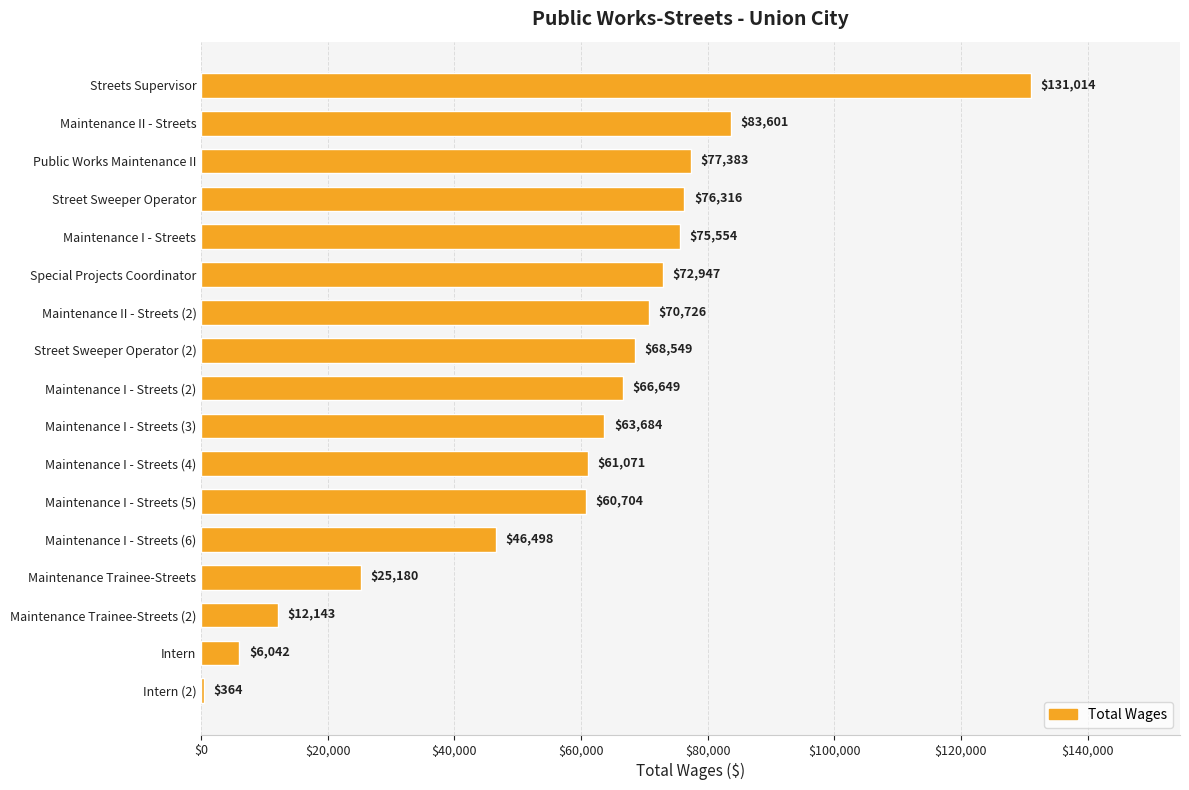

Approximately how many times larger is the value at Maintenance I - Streets (4) compared to Maintenance I - Streets (5)?

1.0